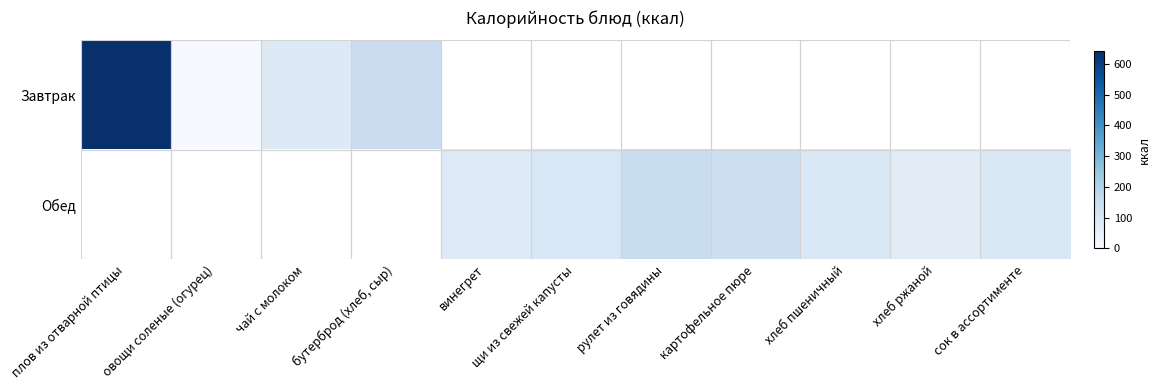

Is the value of Завтрак at овощи соленые (огурец) greater than the value of Обед at чай с молоком?

No